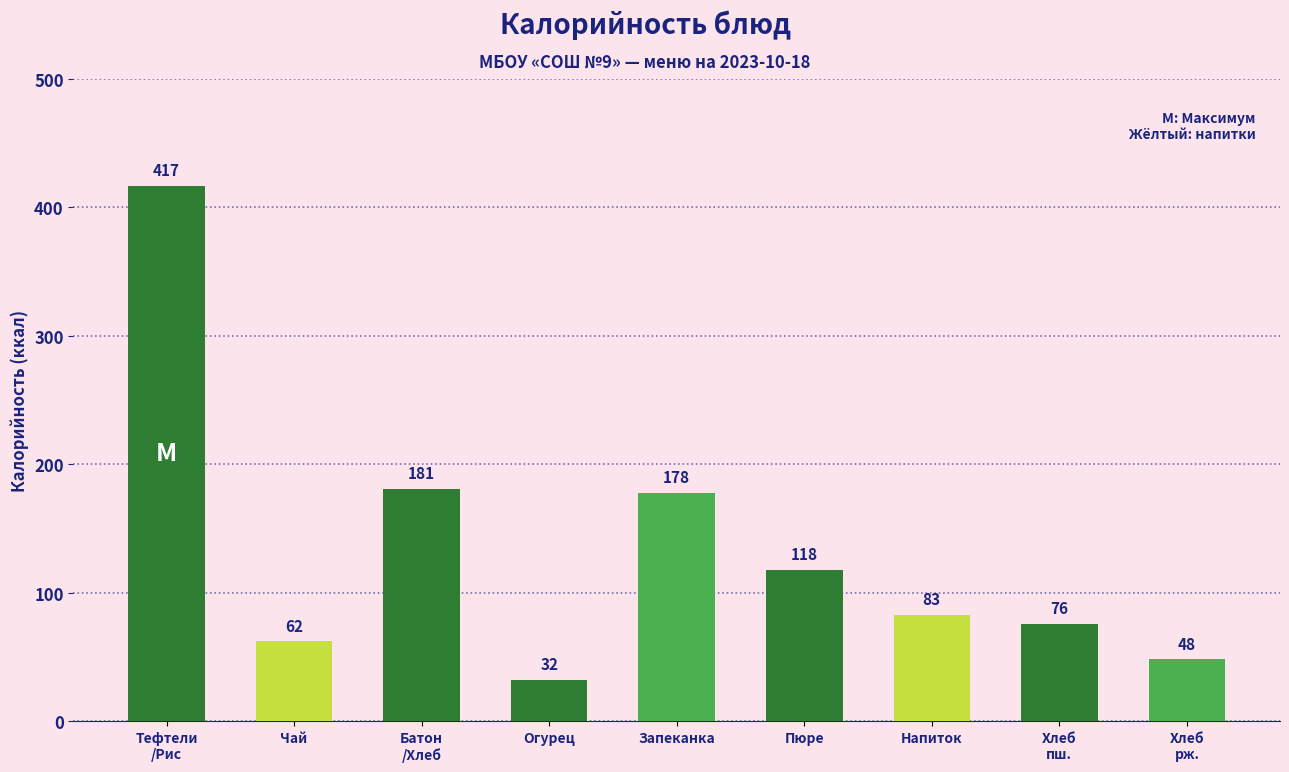

Reading left to right, extract all data points from this chart.

417	62	181	32	178	118	83	76	48